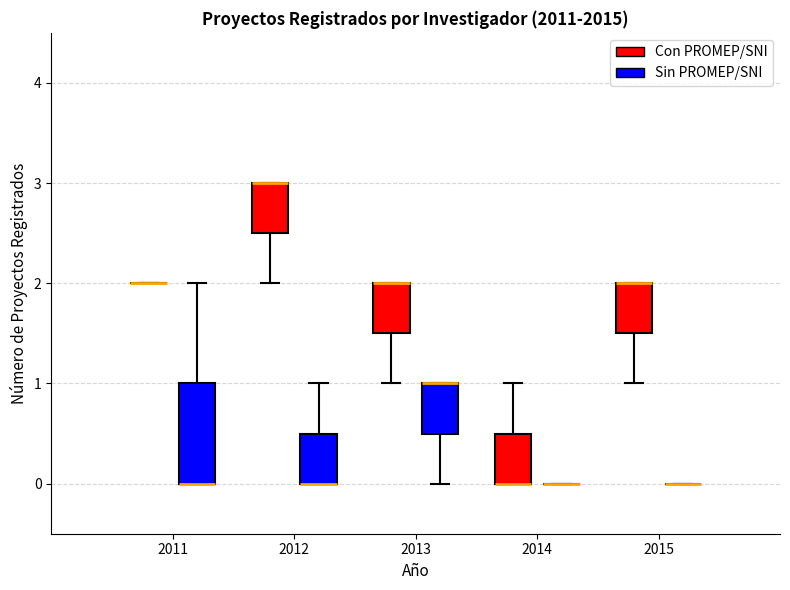

Reading left to right, transcribe this box plot: for each box, give where its median line is, the range the box spans, and where its two whiskers end, as read against the y-axis. The values are not printed on the chart, so give them approximately, as read against the axis.

2011 (Con PROMEP/SNI): box collapsed to a line at 2.0, whiskers 2.0 to 2.0
2011 (Sin PROMEP/SNI): median 0.0 (drawn on the box's lower edge), box 0.0 to 1.0, whiskers 0.0 to 2.0
2012 (Con PROMEP/SNI): median 3.0 (drawn on the box's upper edge), box 2.5 to 3.0, whiskers 2.0 to 3.0
2012 (Sin PROMEP/SNI): median 0.0 (drawn on the box's lower edge), box 0.0 to 0.5, whiskers 0.0 to 1.0
2013 (Con PROMEP/SNI): median 2.0 (drawn on the box's upper edge), box 1.5 to 2.0, whiskers 1.0 to 2.0
2013 (Sin PROMEP/SNI): median 1.0 (drawn on the box's upper edge), box 0.5 to 1.0, whiskers 0.0 to 1.0
2014 (Con PROMEP/SNI): median 0.0 (drawn on the box's lower edge), box 0.0 to 0.5, whiskers 0.0 to 1.0
2014 (Sin PROMEP/SNI): box collapsed to a line at 0.0, whiskers 0.0 to 0.0
2015 (Con PROMEP/SNI): median 2.0 (drawn on the box's upper edge), box 1.5 to 2.0, whiskers 1.0 to 2.0
2015 (Sin PROMEP/SNI): box collapsed to a line at 0.0, whiskers 0.0 to 0.0